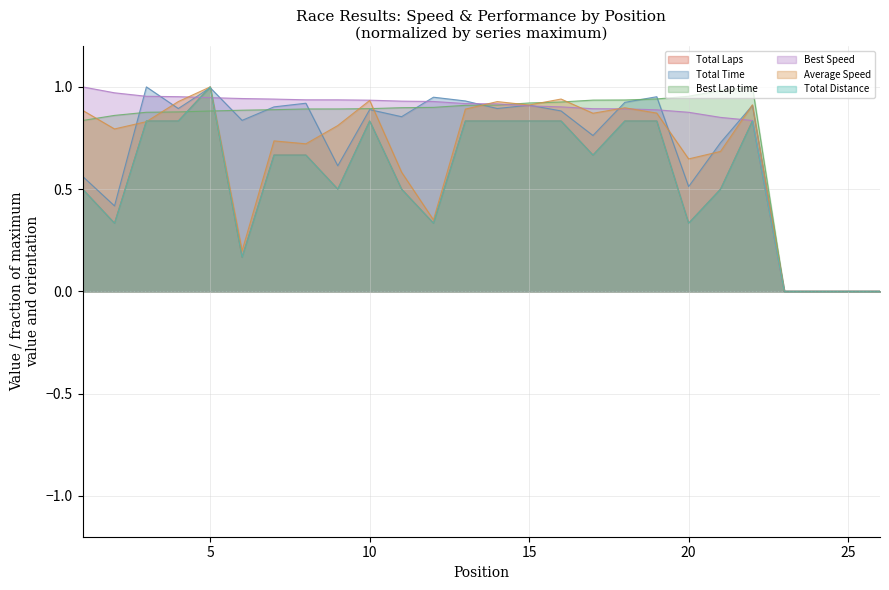

Which series has the largest total across all categories?

Best Speed